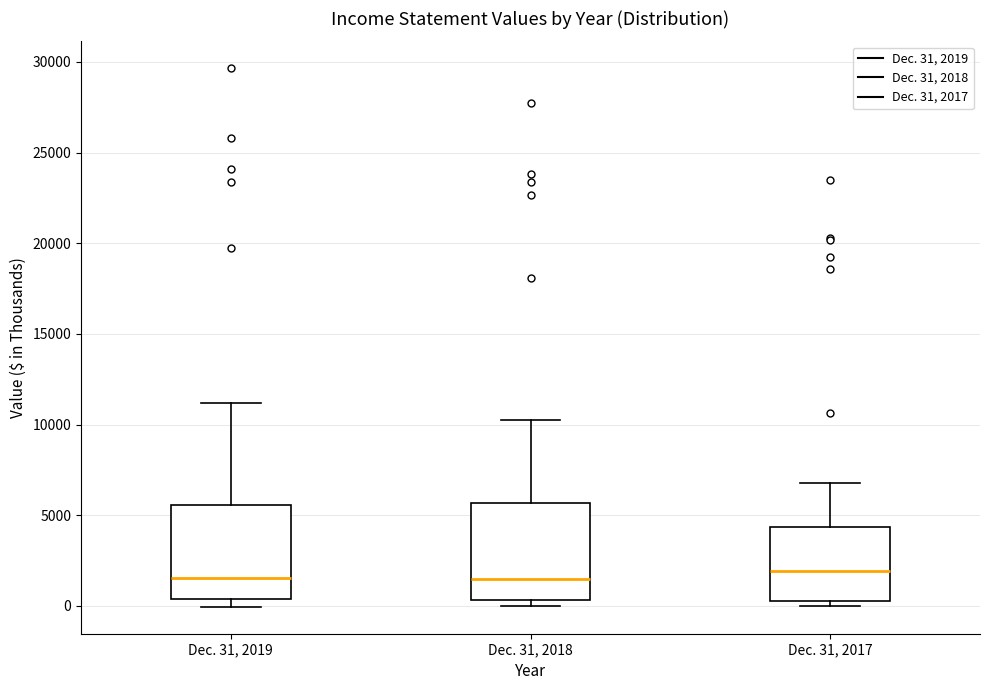

Where is the lower edge of the box for Dec. 31, 2017 on the y-axis? The values are not printed on the chart, so give them approximately, as read against the axis.

500